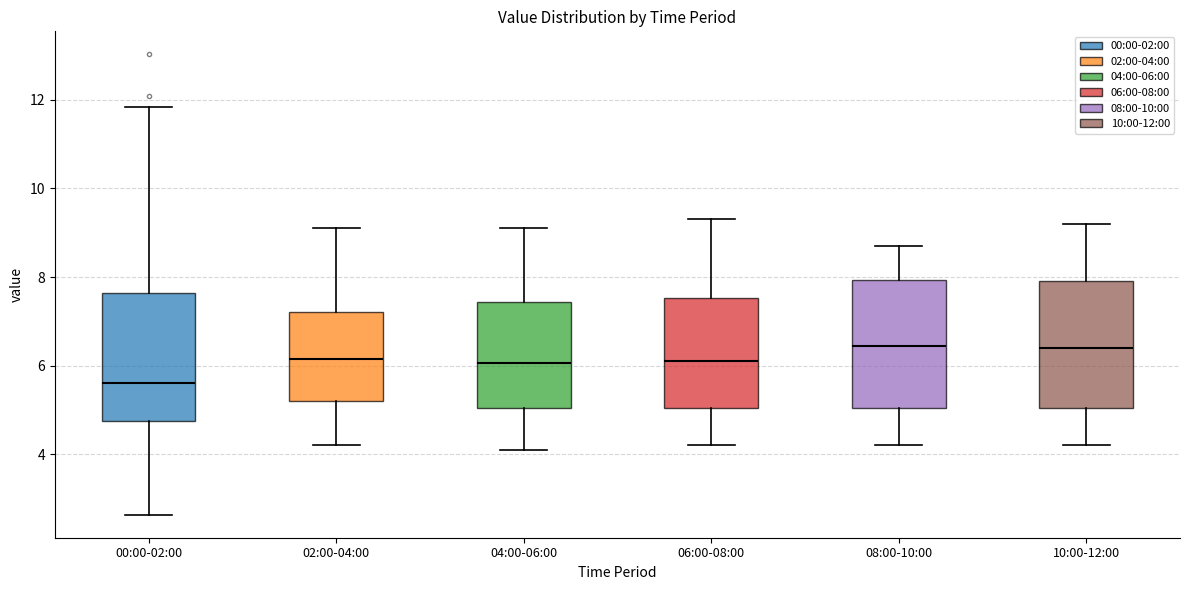

Which box has the lowest median line?

00:00-02:00